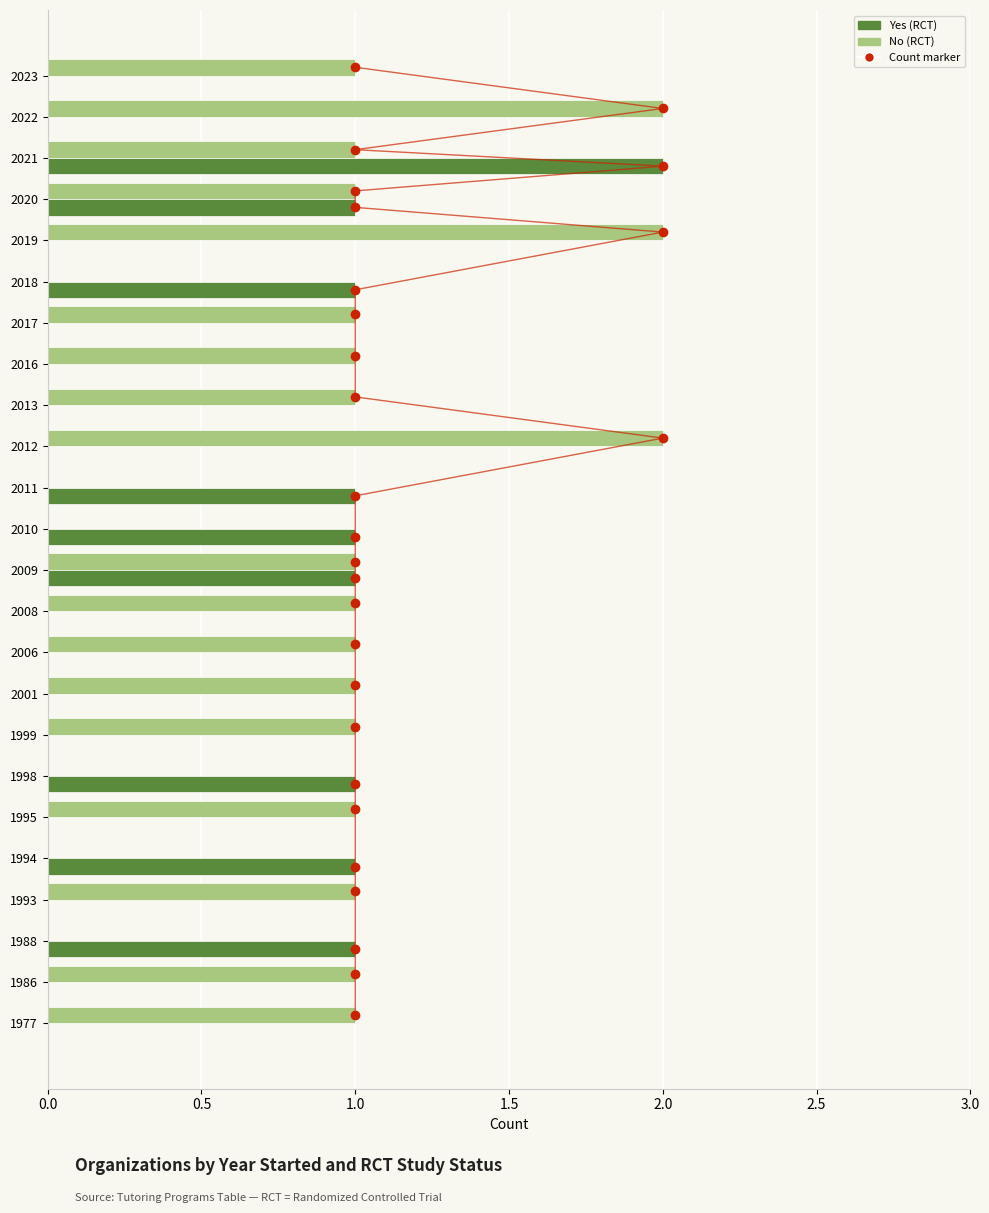

List the series in order of their overall mean, highest first.

No (RCT), Yes (RCT)